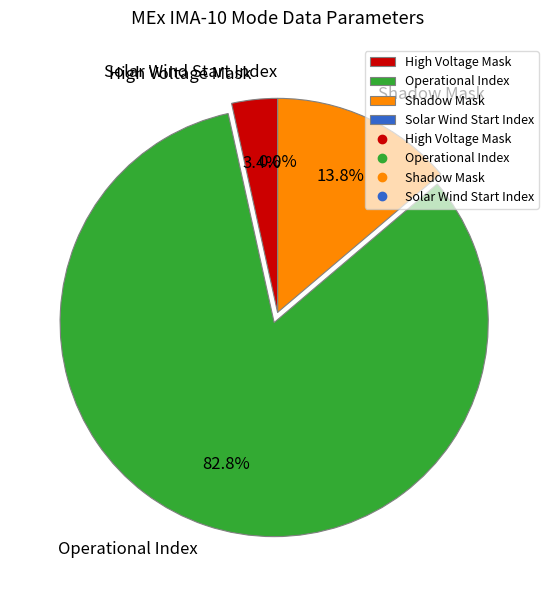

Is it true that Solar Wind Start Index is 1% of the pie?

False